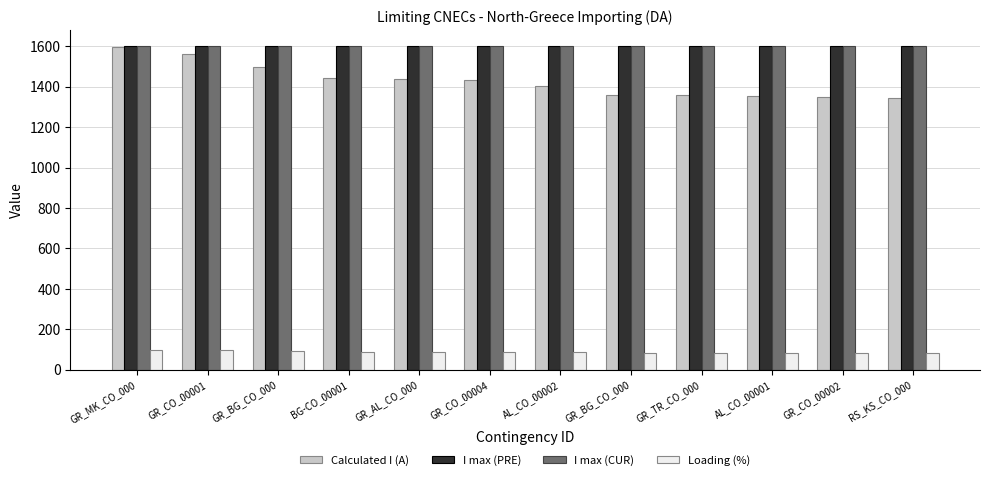

What are all the series names shown in the legend?

Calculated I (A), I max (PRE), I max (CUR), Loading (%)